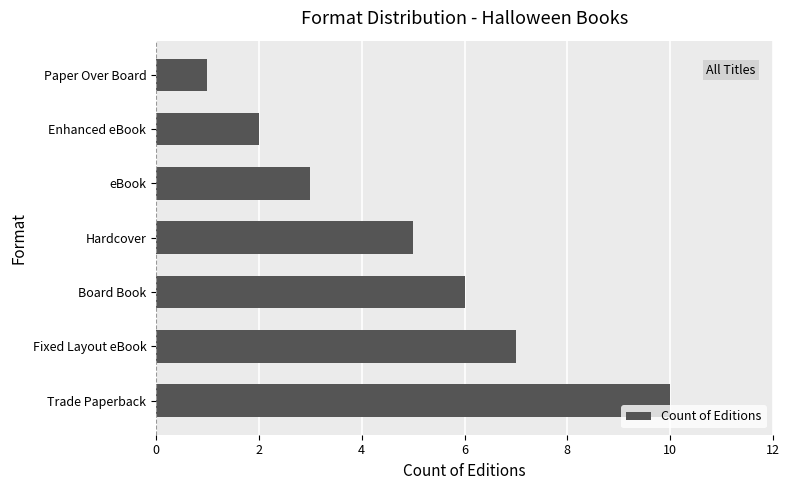

Count the values in the range 2 to 7.

5